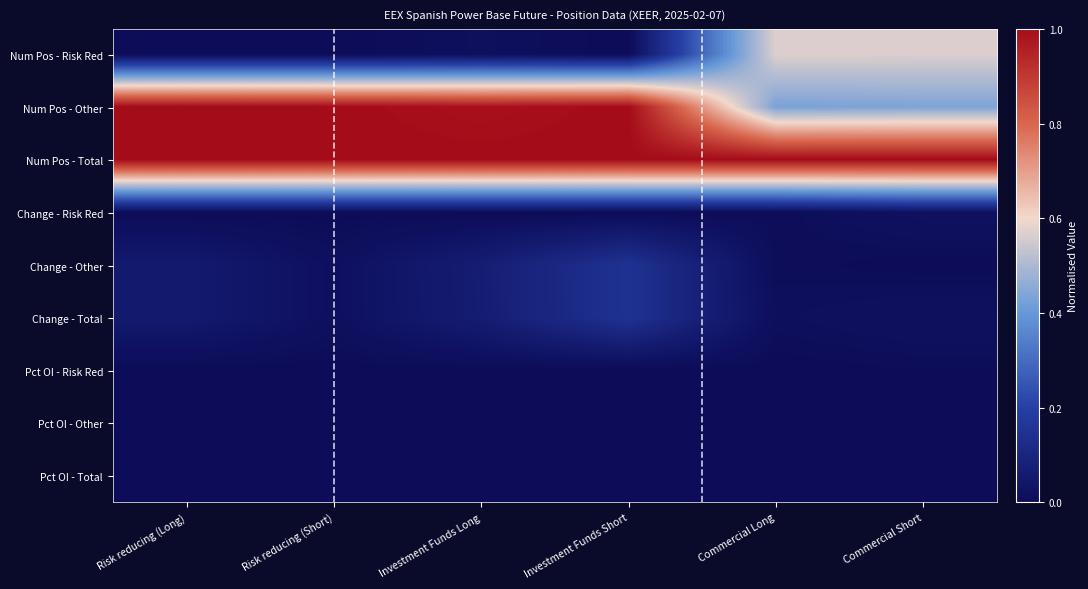

What is the maximum value shown in the chart?

1.0